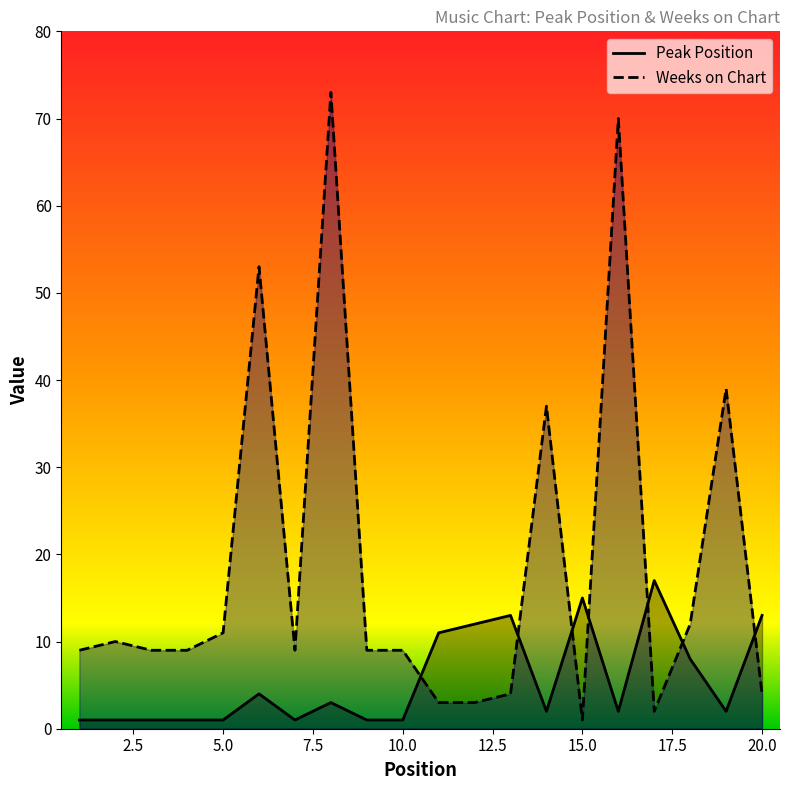

What is the minimum value for Weeks on Chart?

1